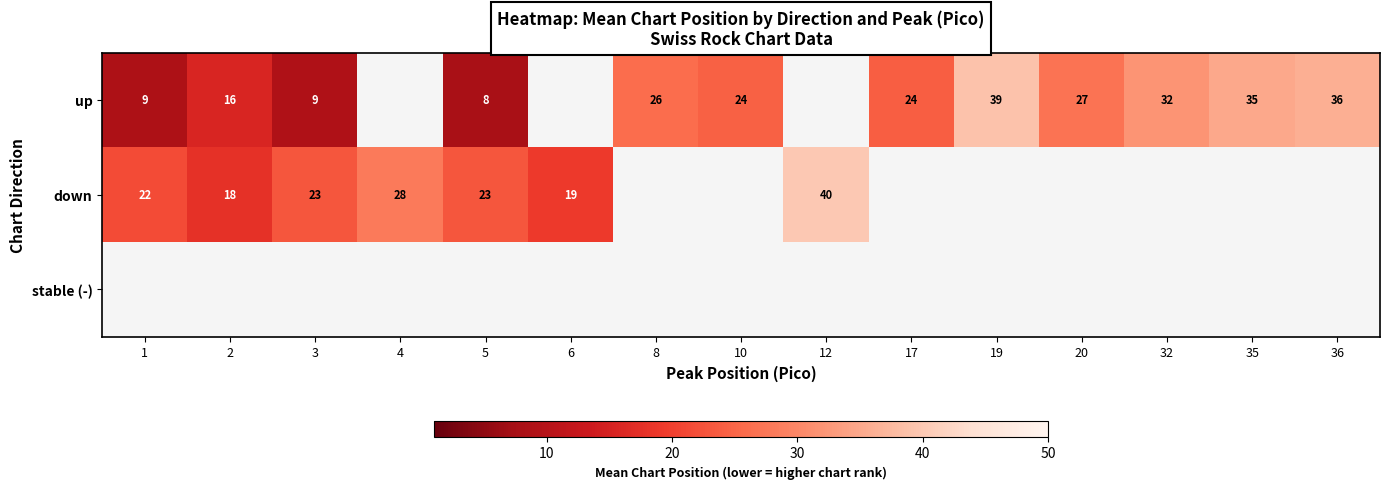

The down series shows 18.0 at 2. True or false?

True